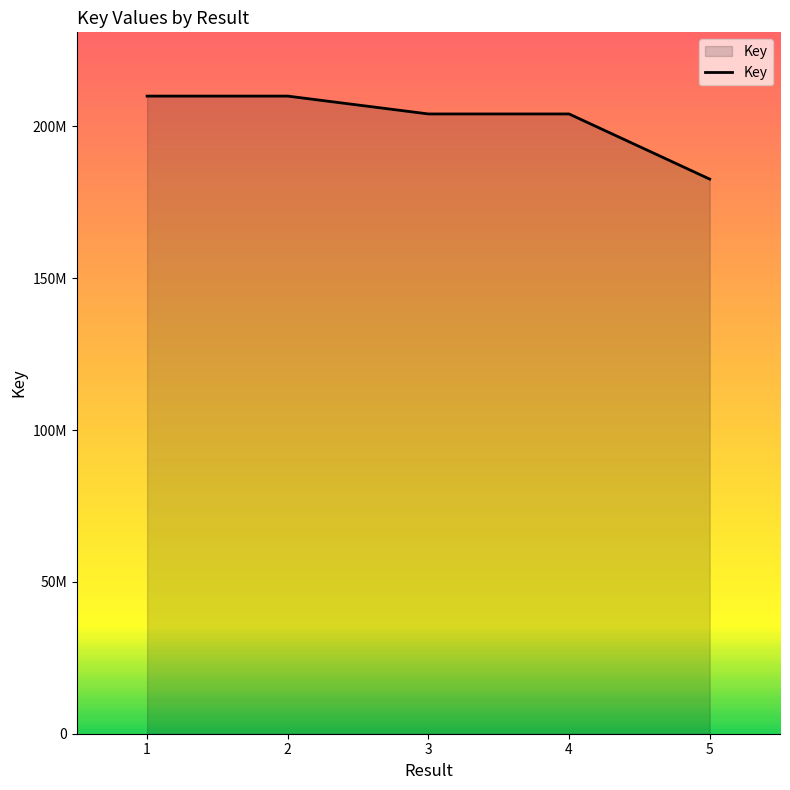

What is the sum of the values at 1 and 5?

392590871